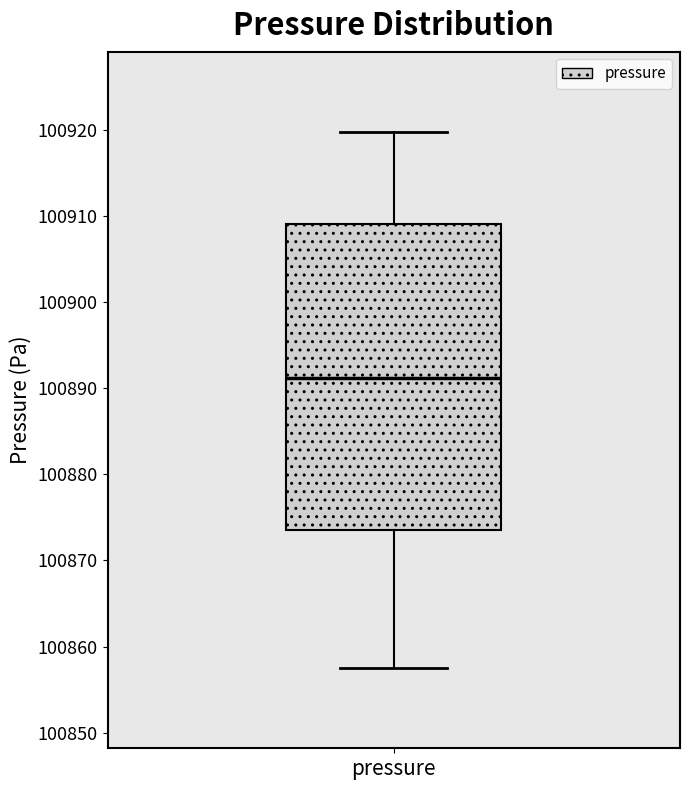

Where does the median line of the box for pressure sit on the y-axis? The values are not printed on the chart, so give them approximately, as read against the axis.

100891